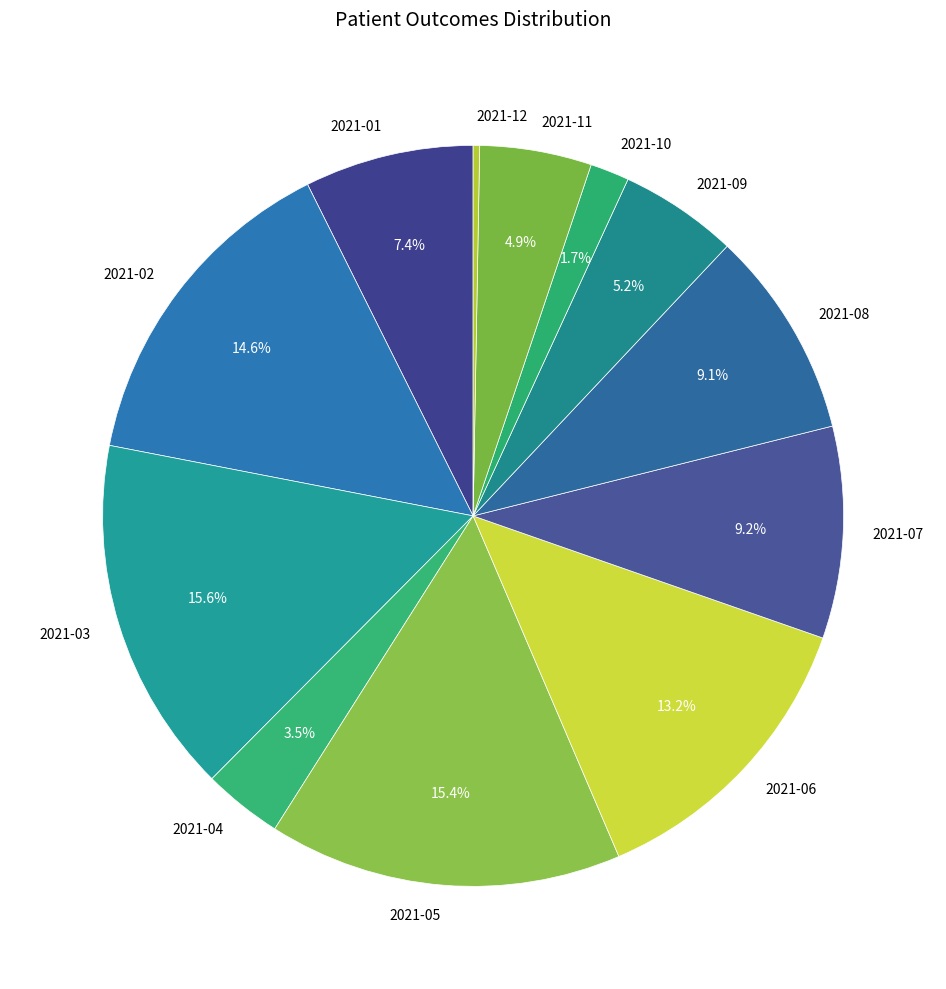

How many slices are in this pie chart?

12